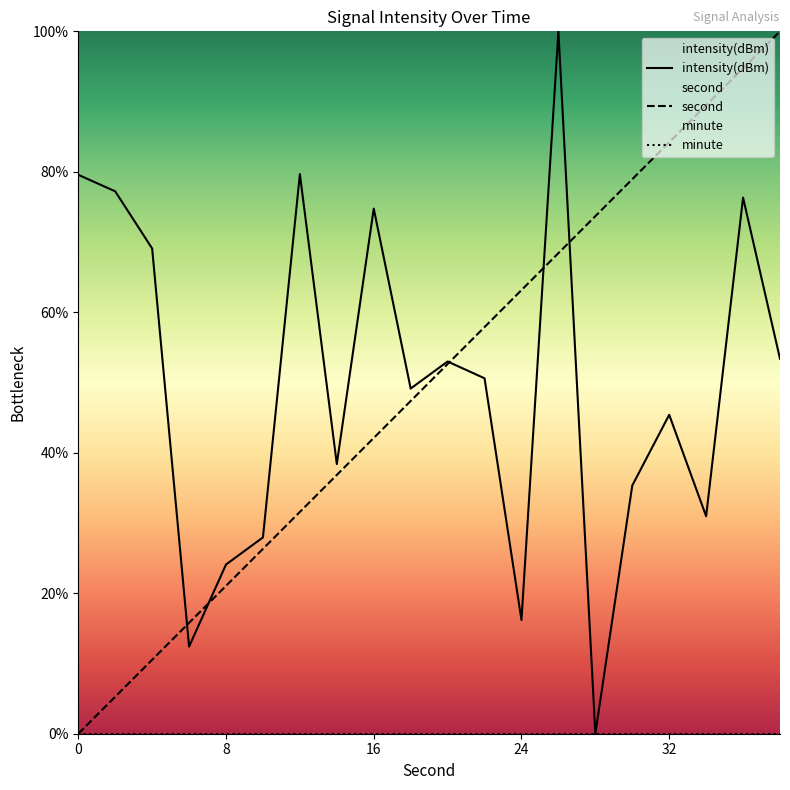

How many positive values does the intensity(dBm) series have?

19